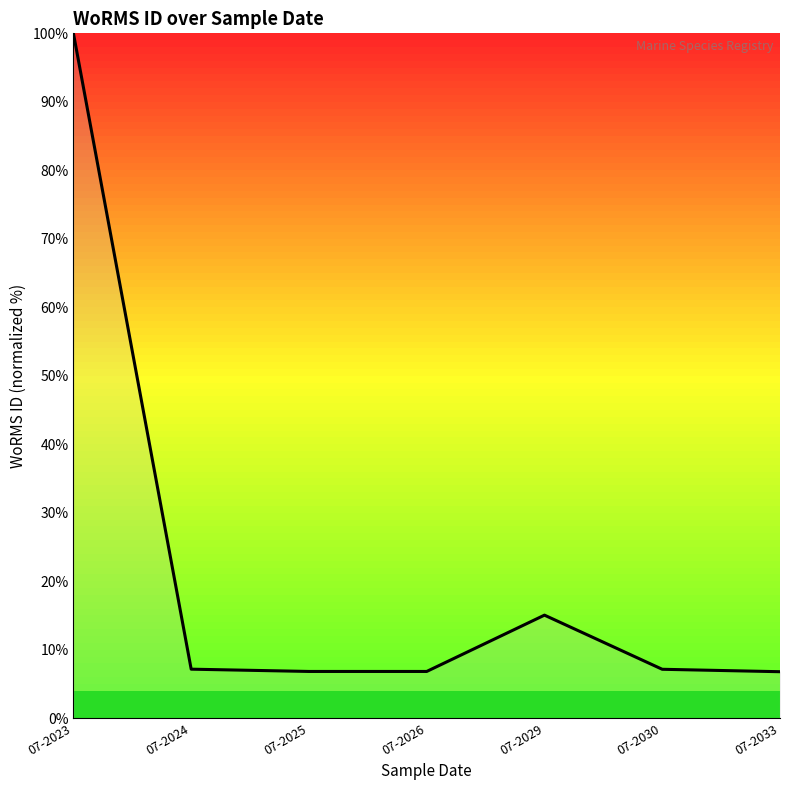

Does the chart display data point markers on the line(s)?

No